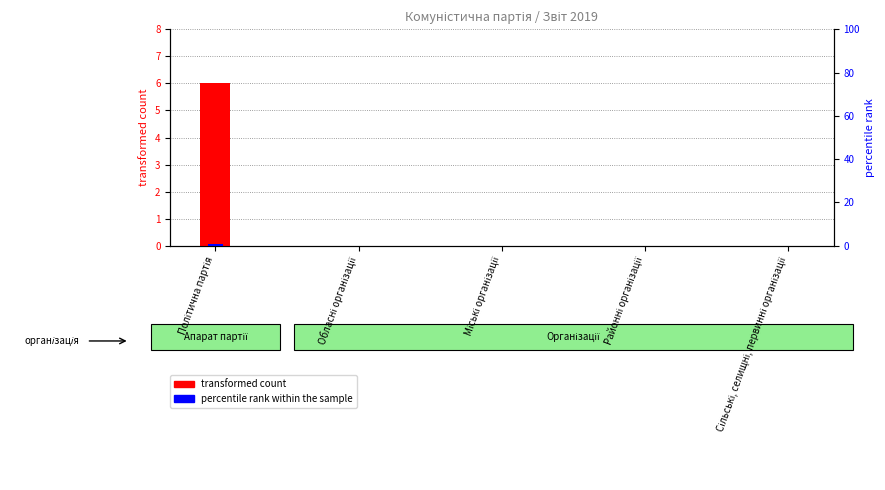

Reading left to right, list all the values displayed in this chart.

transformed count: Політична партія=6	Обласні організації=0	Міські організації=0	Районні організації=0	Сільські, селищні, первинні організації=0
percentile rank within the sample: Політична партія=1	Обласні організації=0	Міські організації=0	Районні організації=0	Сільські, селищні, первинні організації=0